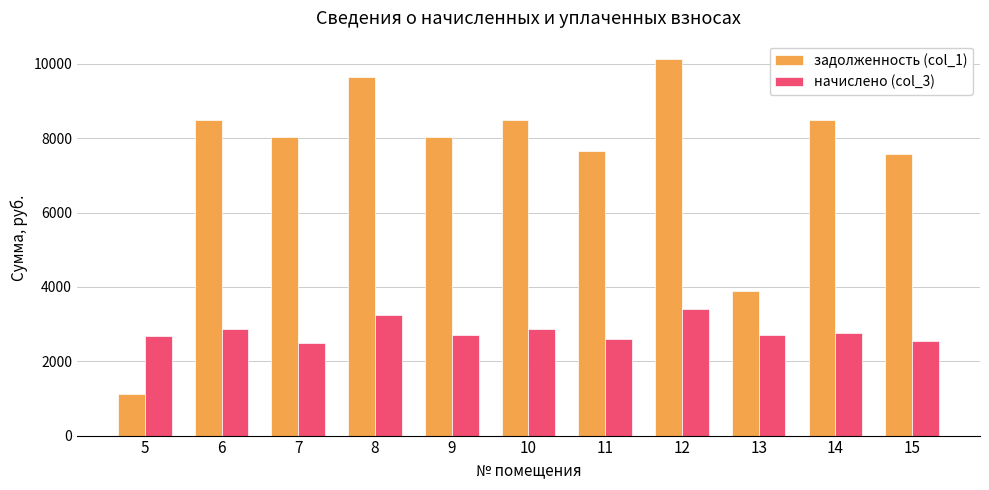

What is the value of the задолженность (col_1) bar at the 6th from the left?

8486.4